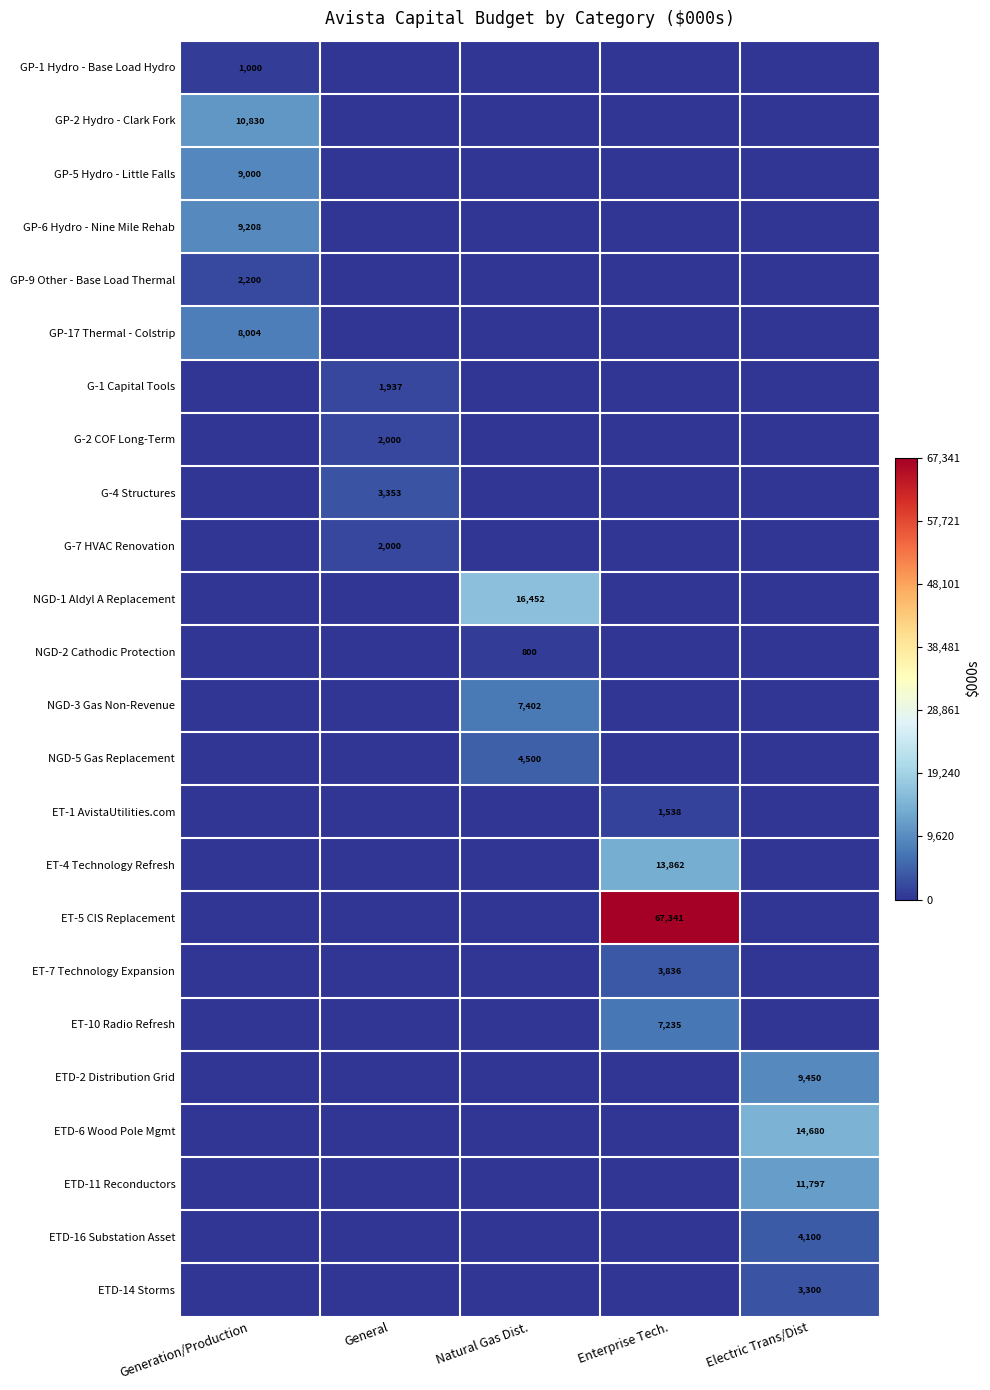

Is it true that ETD-16 Substation Asset equals 4100 at Electric Trans/Dist?

True